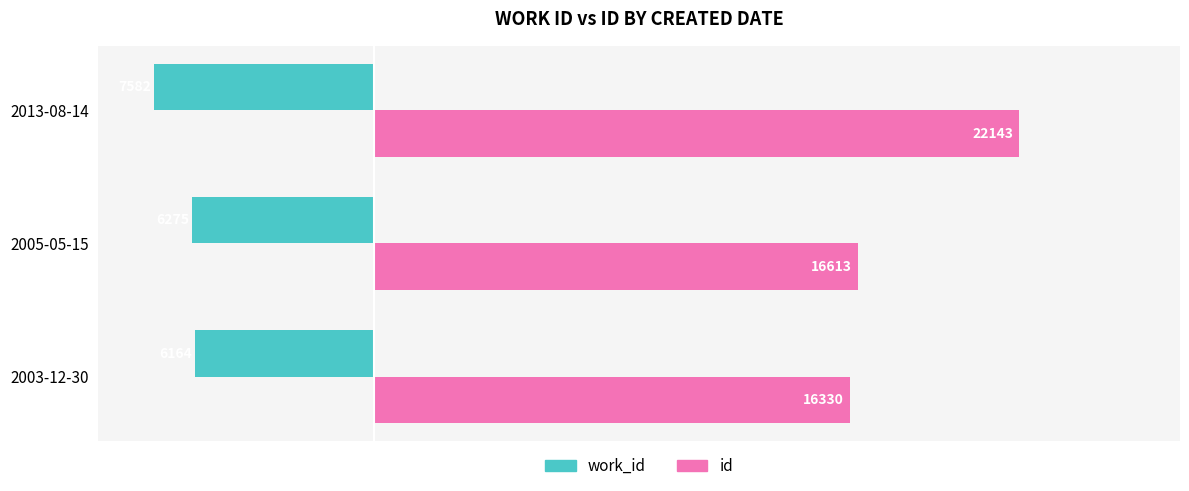

At which label is work_id closest to -6873?

2005-05-15